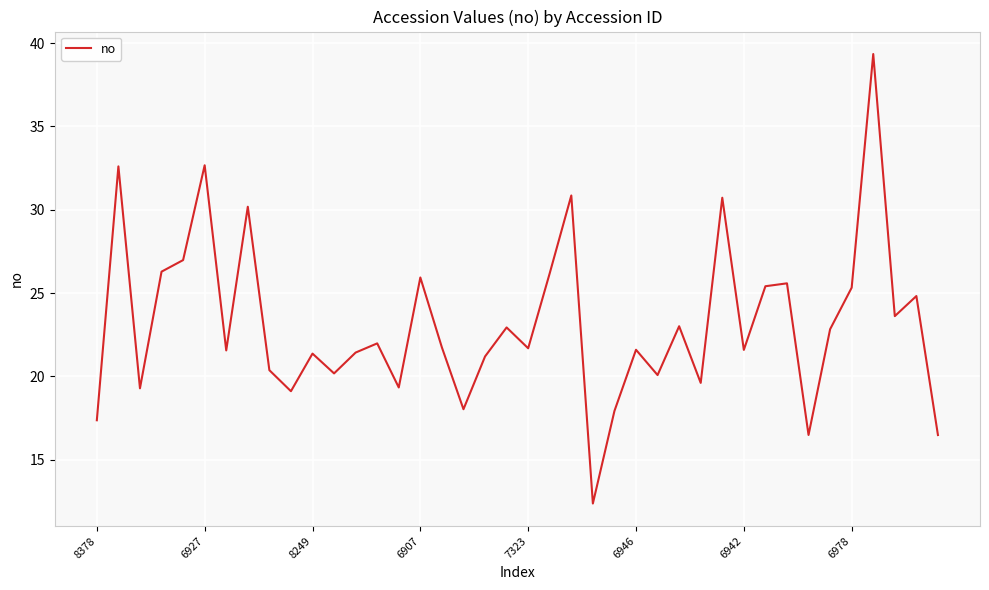

What is the smallest value displayed?

12.4